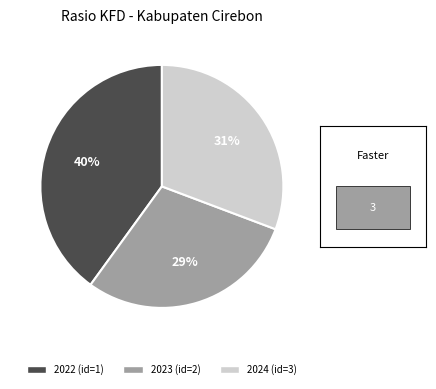

Do 2023 (id=2) and 2024 (id=3) together represent more than half of the pie?

Yes